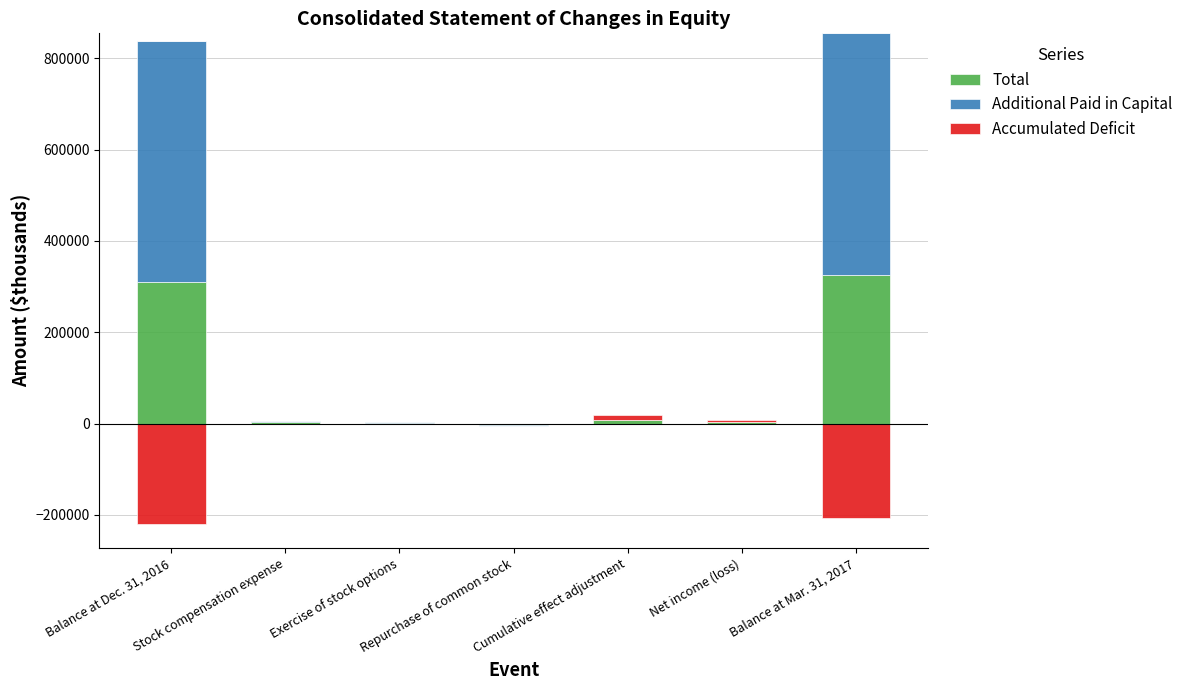

How many positive values does the Accumulated Deficit series have?

2